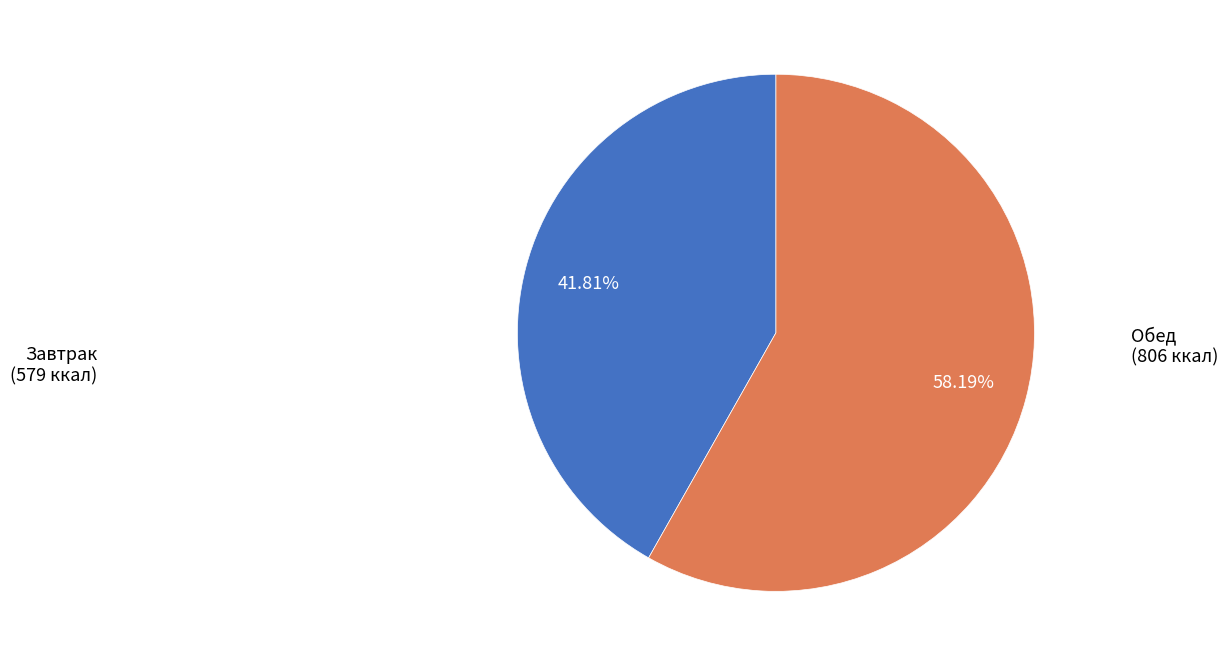

Is there a majority slice in this chart?

Yes